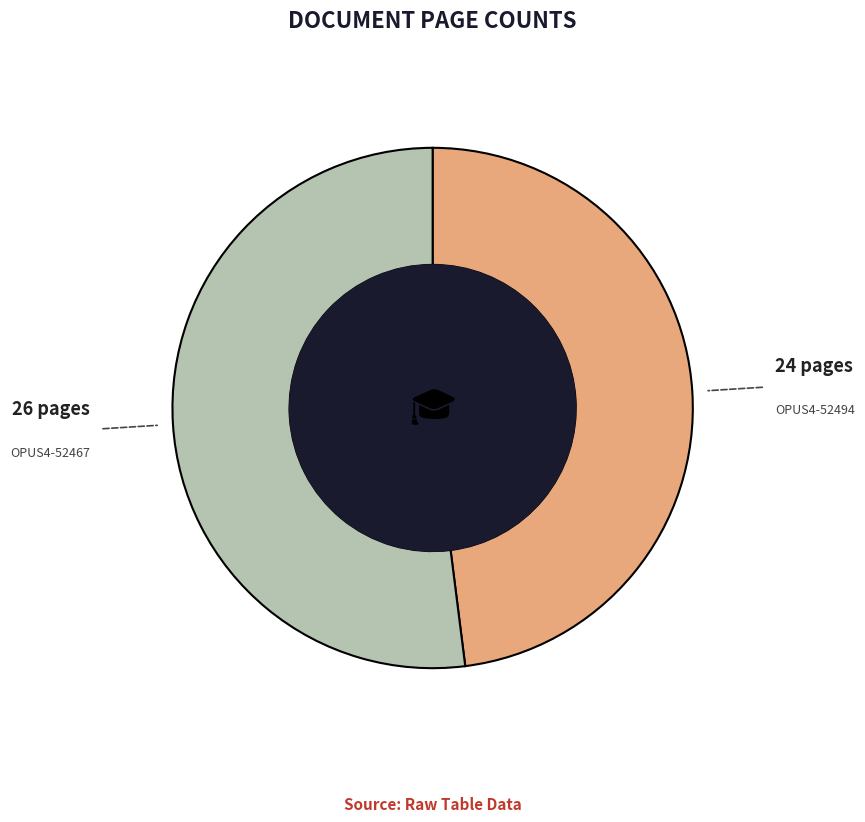

Is there a majority slice in this chart?

Yes